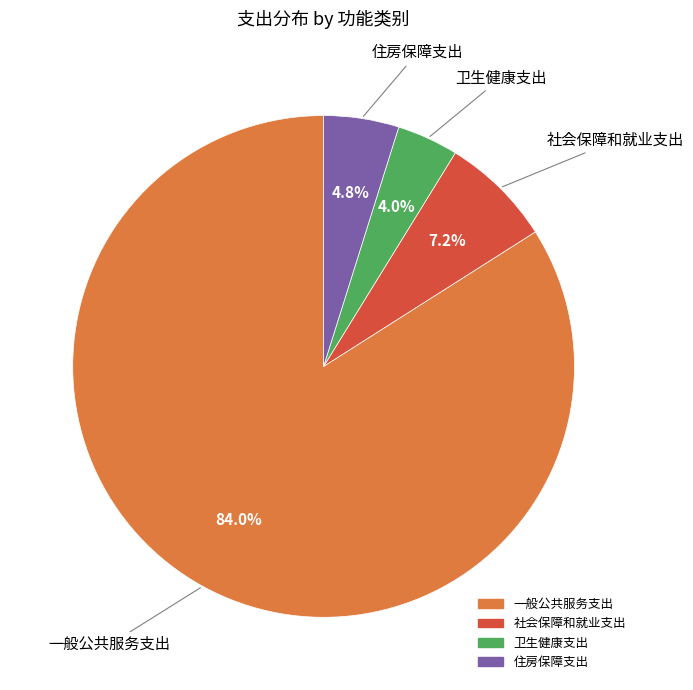

Which category accounts for the majority?

一般公共服务支出